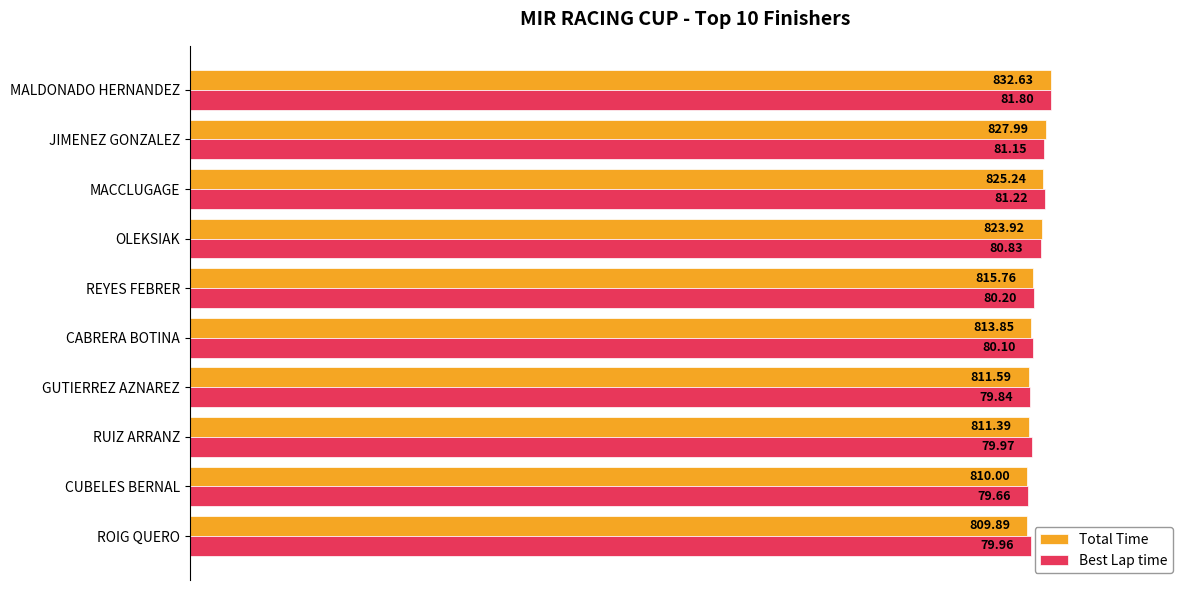

At how many categories does at least one series exceed 97?

10